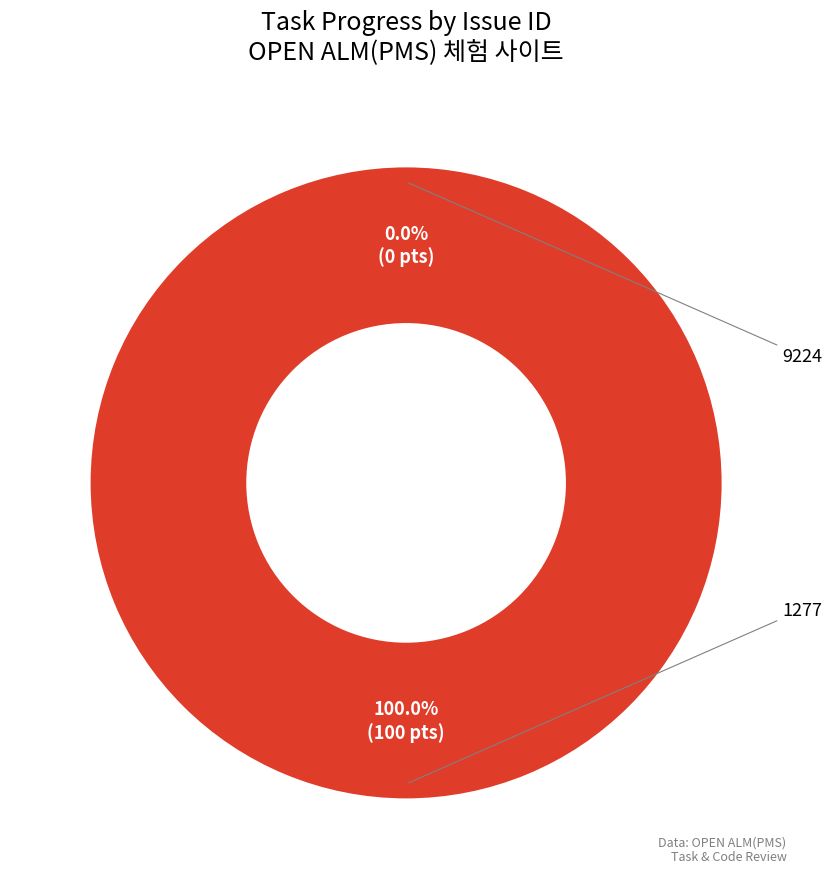

How many slices are in this pie chart?

2